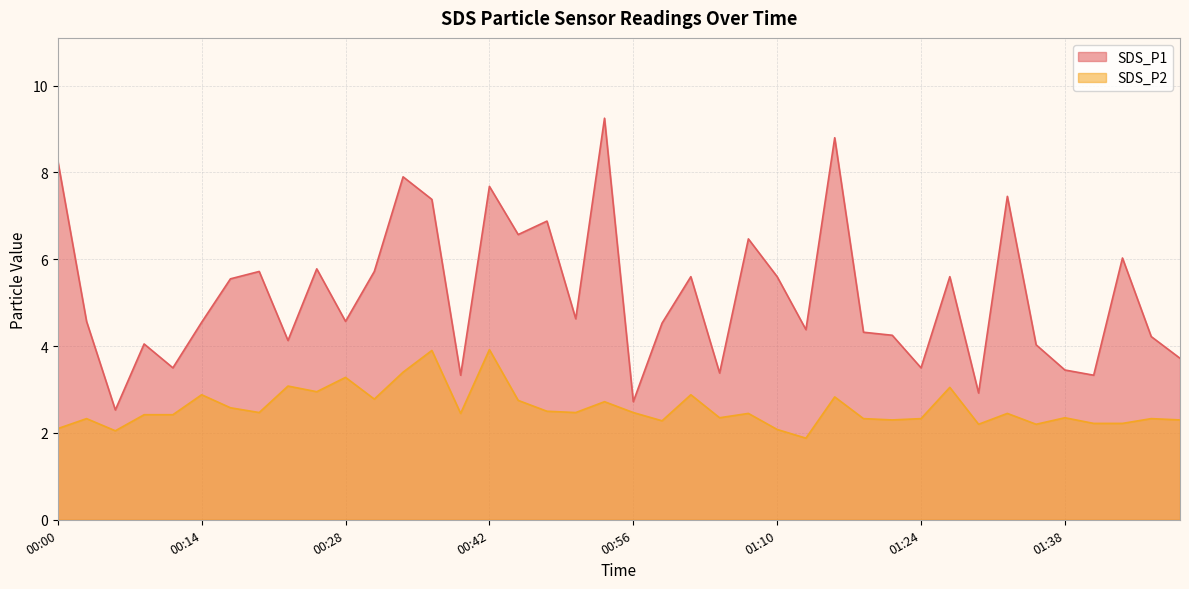

Is the value of SDS_P1 at 00:56 greater than the value of SDS_P2 at 01:43?

Yes